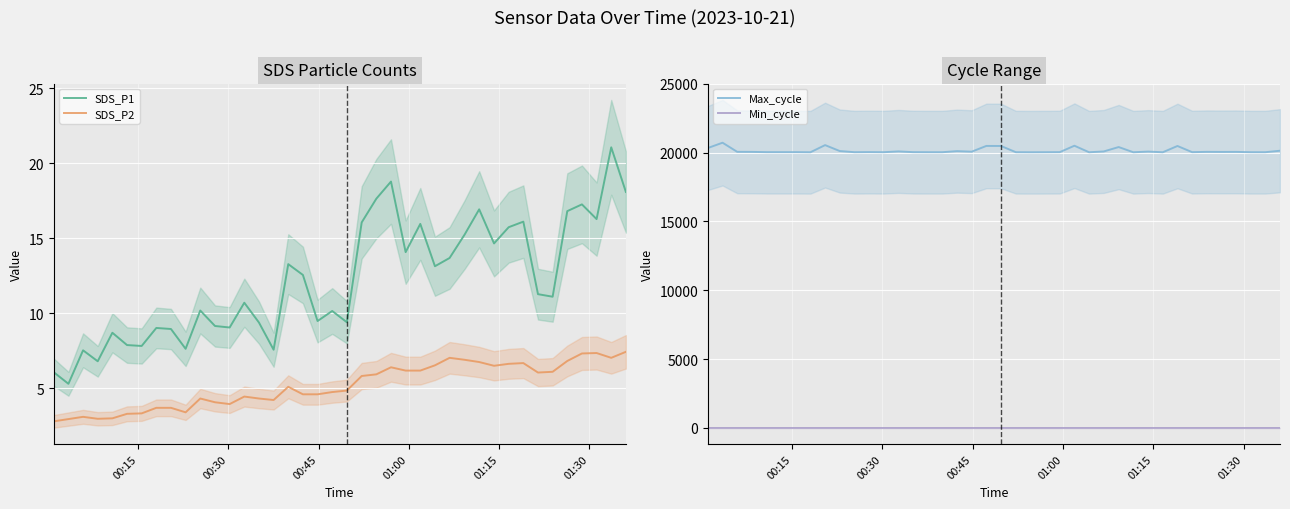

True or false: SDS_P2 and SDS_P1 intersect in this chart.

False